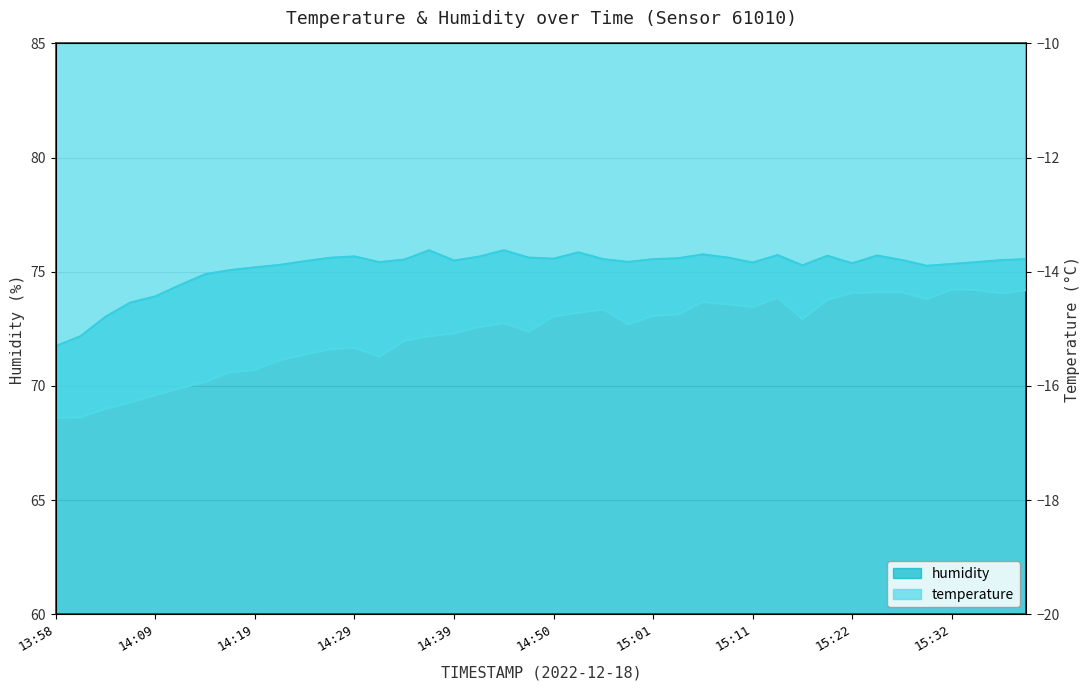

Is it true that temperature equals -20.6 at 14:26?

False